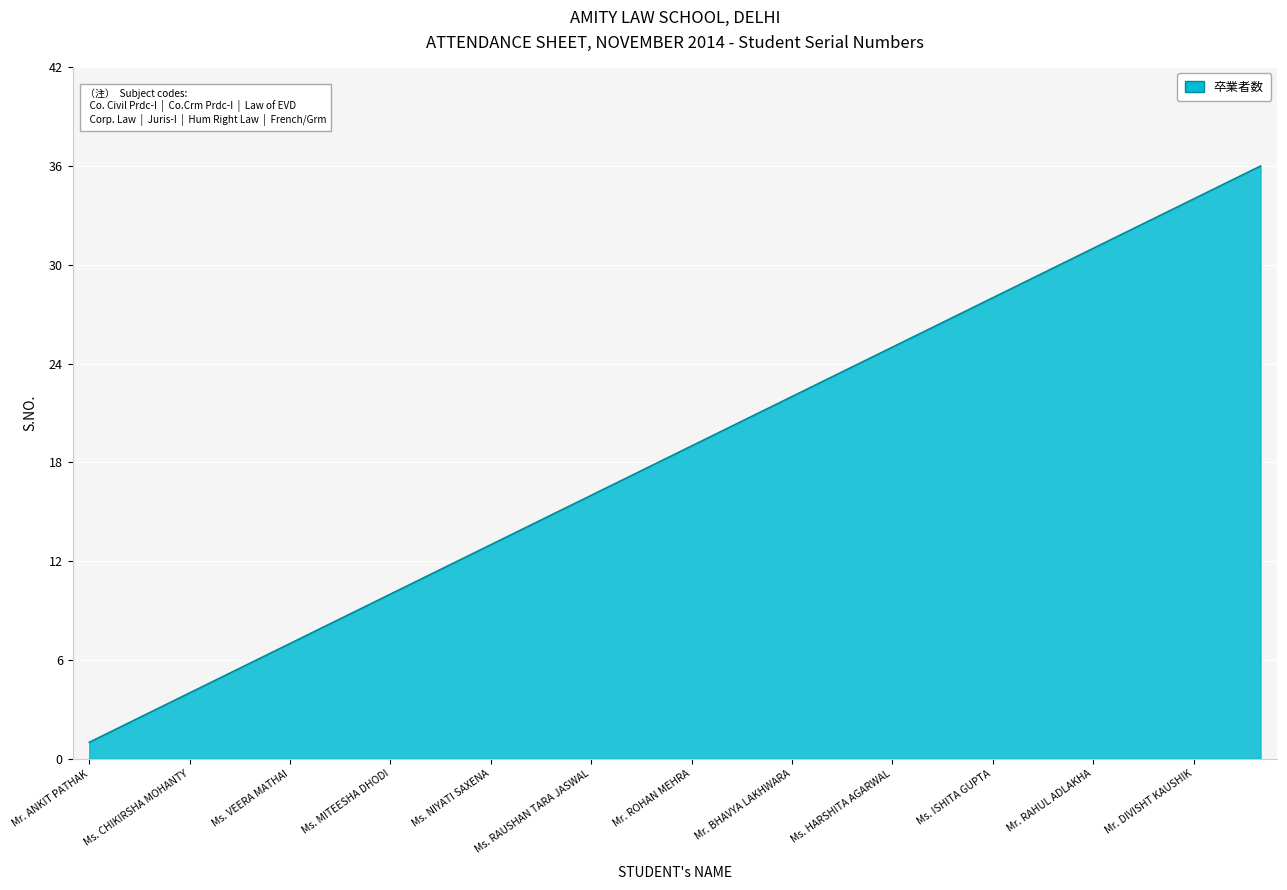

What is the difference between the maximum and minimum values?

35